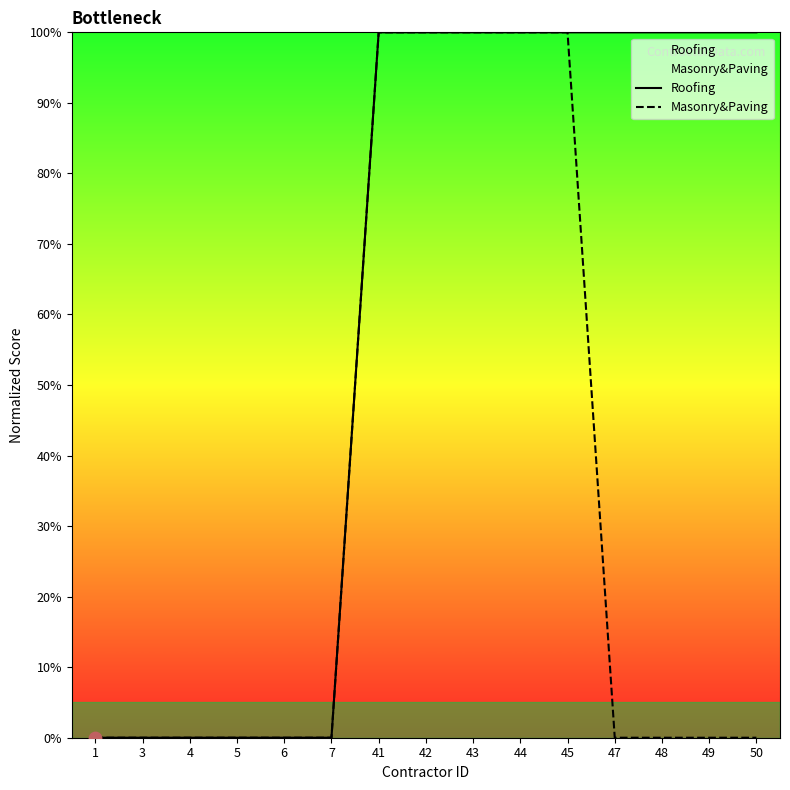

What is the total value across all series at 43?

200.0